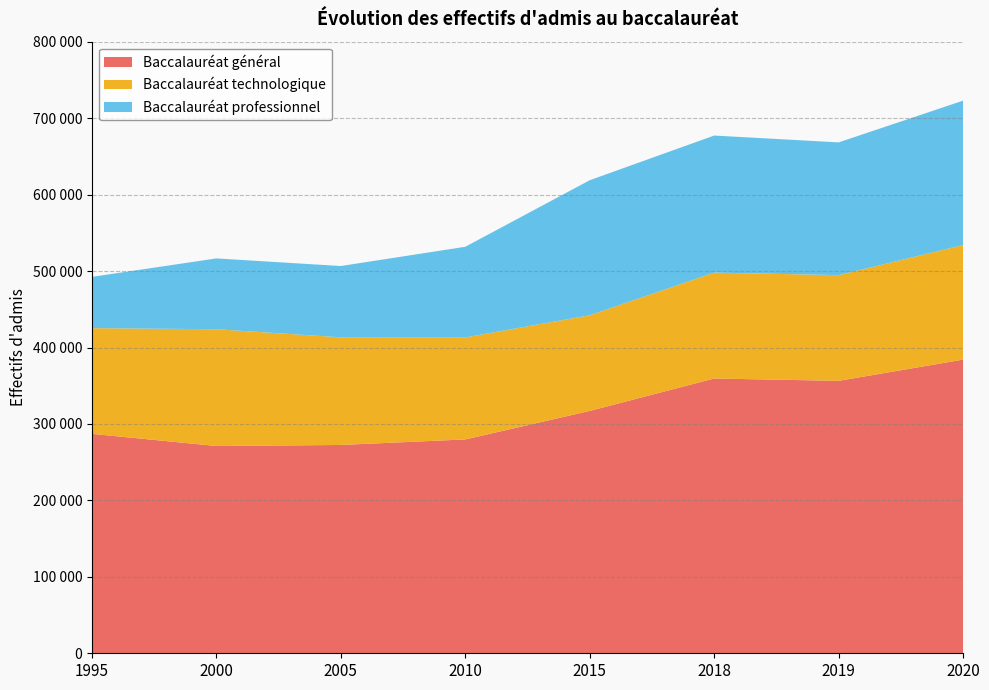

True or false: Baccalauréat général has a value of 423029 at 2005.

False